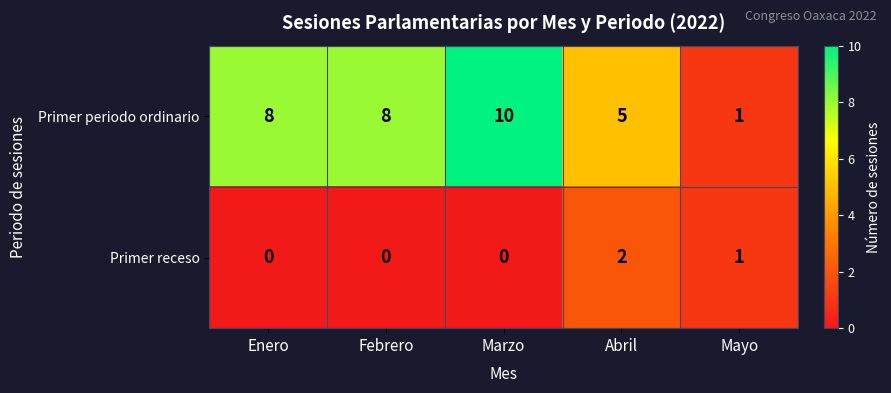

Count the Primer periodo ordinario values in the range 5 to 8.

3